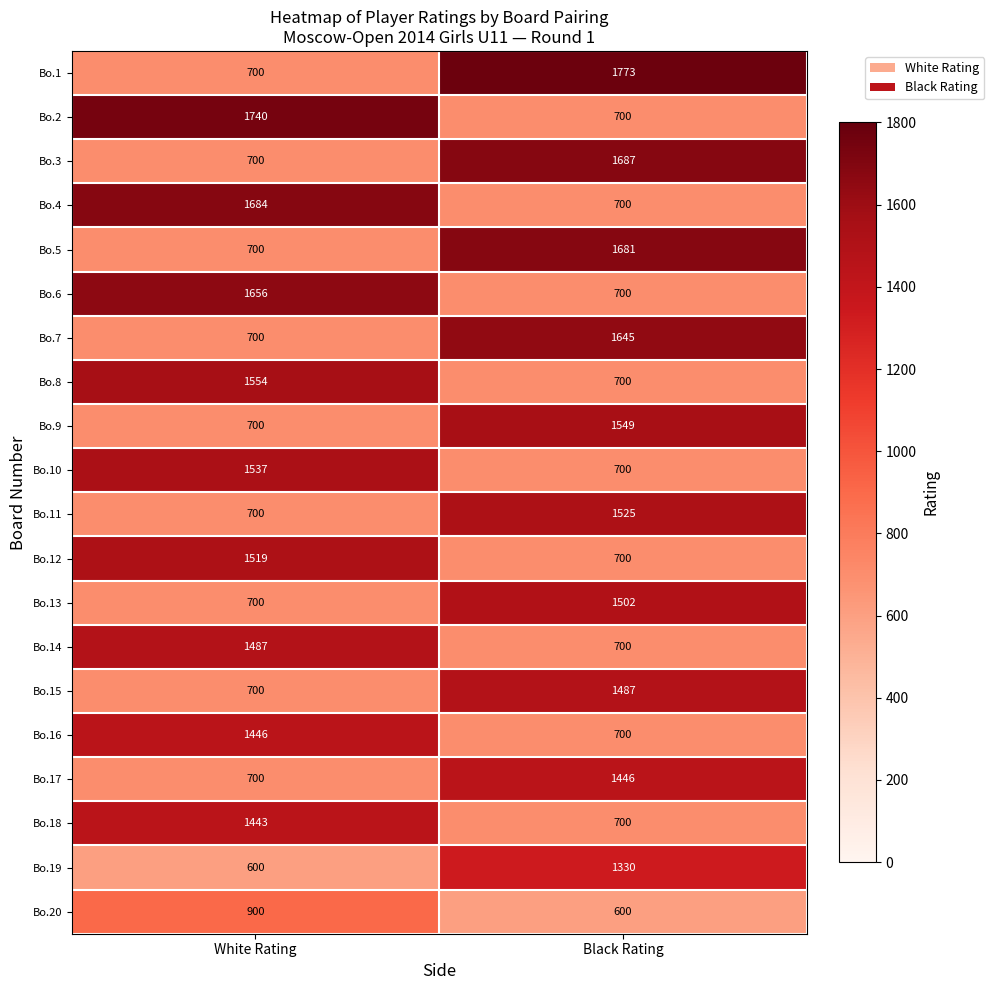

The value of Bo.1 at White Rating is 700. True or false?

True